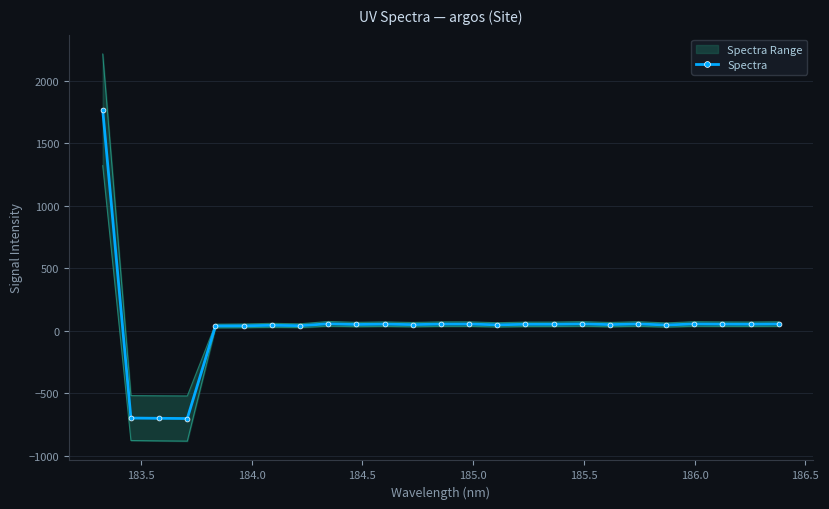

What is the maximum value for Spectra?

1767.4